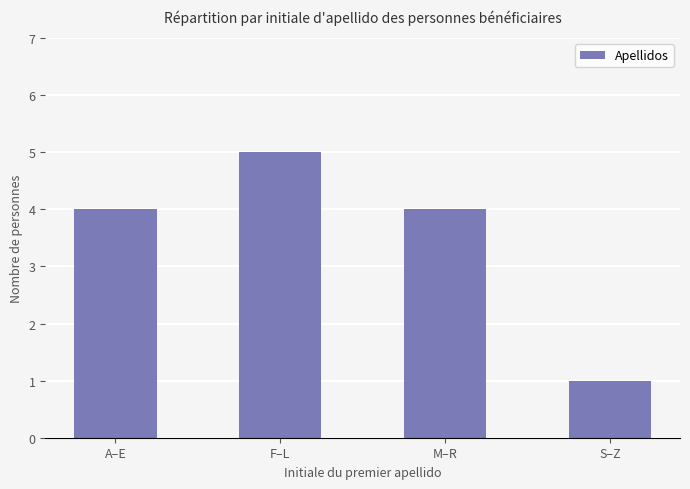

What is the difference between the second highest and minimum values?

3